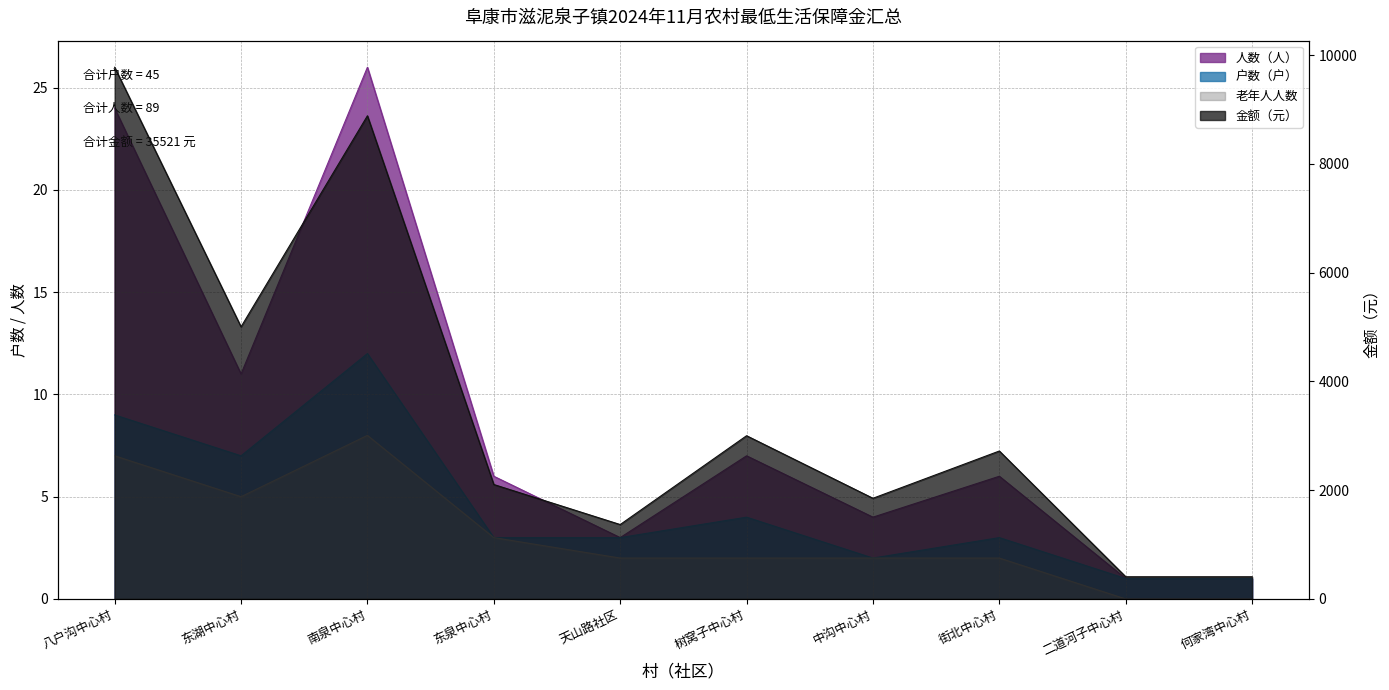

True or false: 金额（元） and 人数（人） intersect in this chart.

False